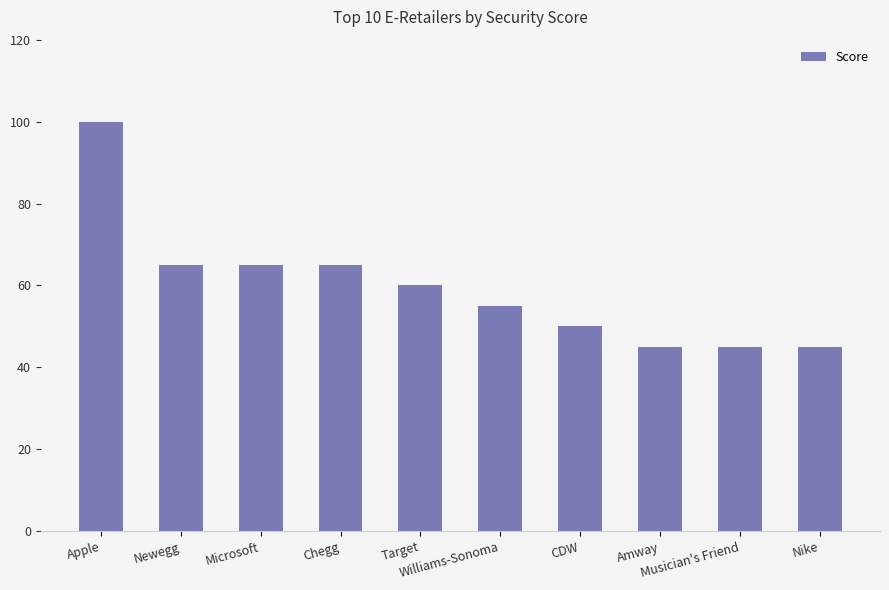

What is the smallest value displayed?

45